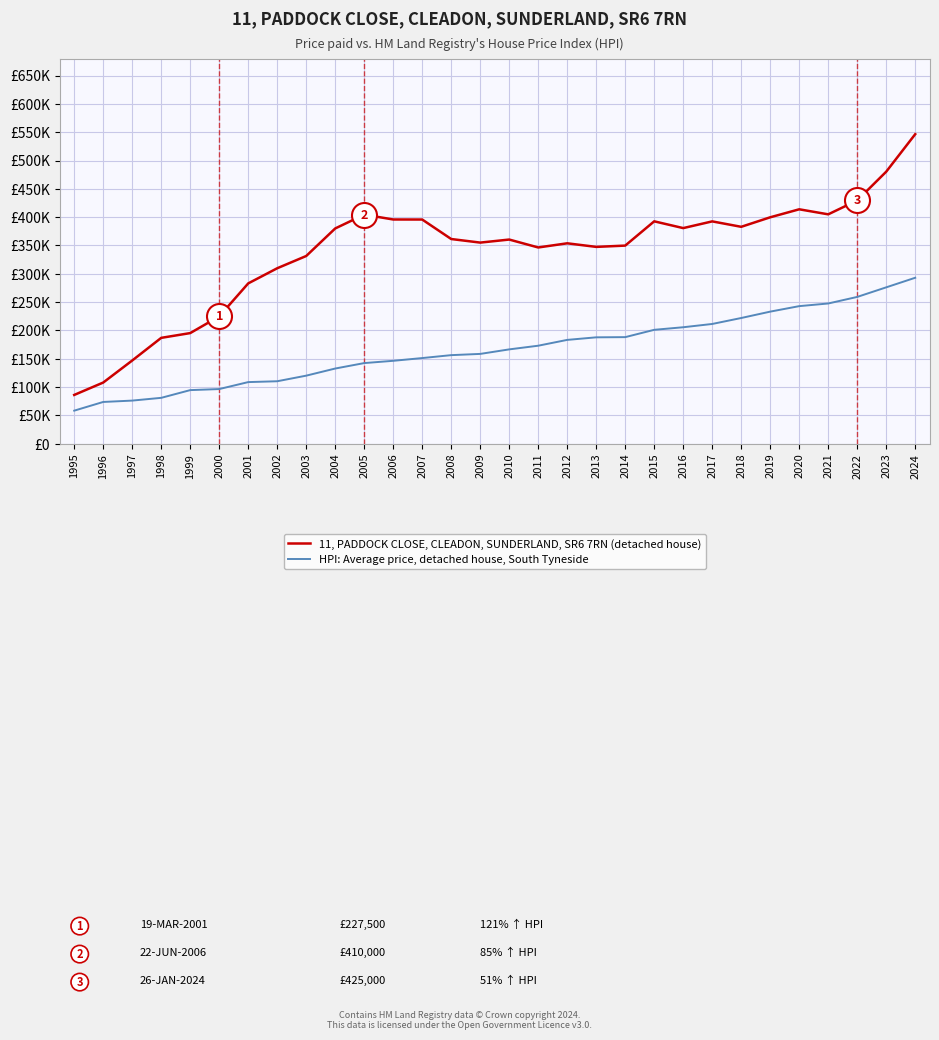

Reading left to right, list all the values displayed in this chart.

11, PADDOCK CLOSE, CLEADON, SUNDERLAND, SR6 7RN (detached house): 1995=85960.6	1996=107840.8	1997=146772.3	1998=186776.4	1999=195190.2	2000=224690.4	2001=282950.6	2002=309709.2	2003=331366.3	2004=380010.7	2005=404439.0	2006=395839.8	2007=395760.7	2008=361326.4	2009=355015.3	2010=360395.4	2011=346417.5	2012=353771.0	2013=347437.0	2014=349719.0	2015=392587.8	2016=380624.0	2017=392477.0	2018=382903.0	2019=399717.4	2020=413831.1	2021=404938.1	2022=429508.4	2023=480292.3	2024=546499.7
HPI: Average price, detached house, South Tyneside: 1995=58194.9	1996=73556.8	1997=75959.5	1998=80826.9	1999=94467.6	2000=96337.5	2001=108626.6	2002=110121.0	2003=120015.4	2004=132590.6	2005=142215.4	2006=146228.4	2007=151081.6	2008=156239.5	2009=158421.6	2010=166411.9	2011=172903.8	2012=183171.4	2013=187697.5	2014=188044.2	2015=200972.3	2016=205511.4	2017=211302.6	2018=221835.0	2019=233093.0	2020=242793.8	2021=247482.3	2022=259072.4	2023=275993.8	2024=292926.6